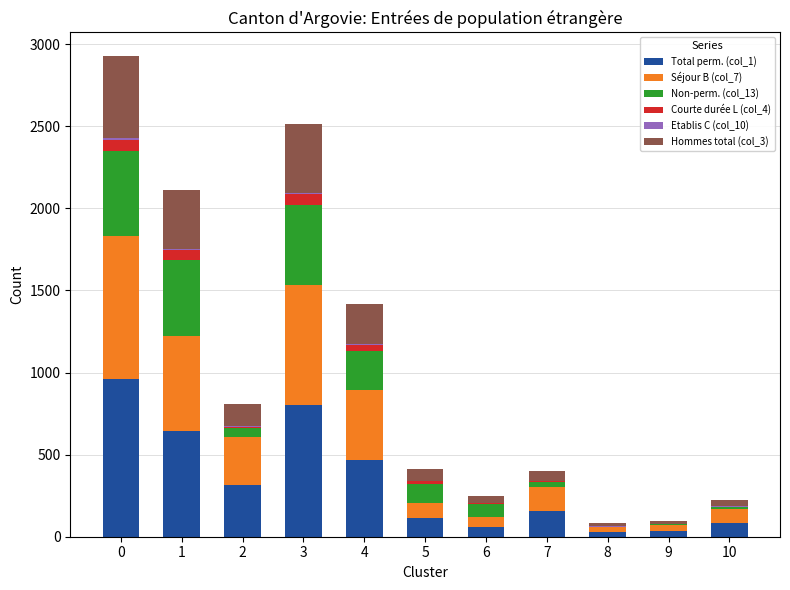

Rank the categories by Non-perm. (col_13) value from highest to lowest.

0, 3, 1, 4, 5, 6, 2, 7, 10, 9, 8